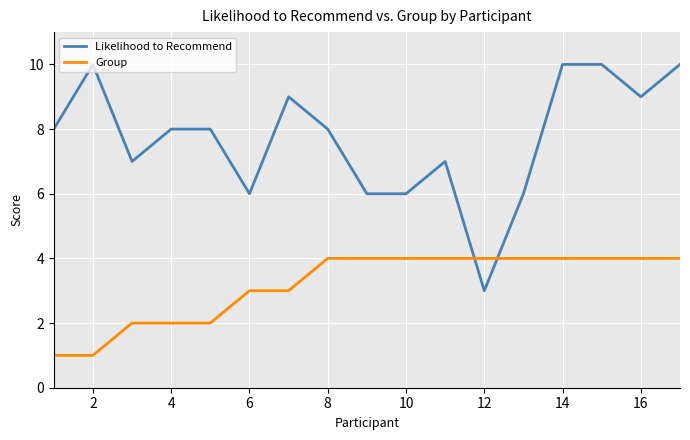

True or false: Group and Likelihood to Recommend intersect in this chart.

True